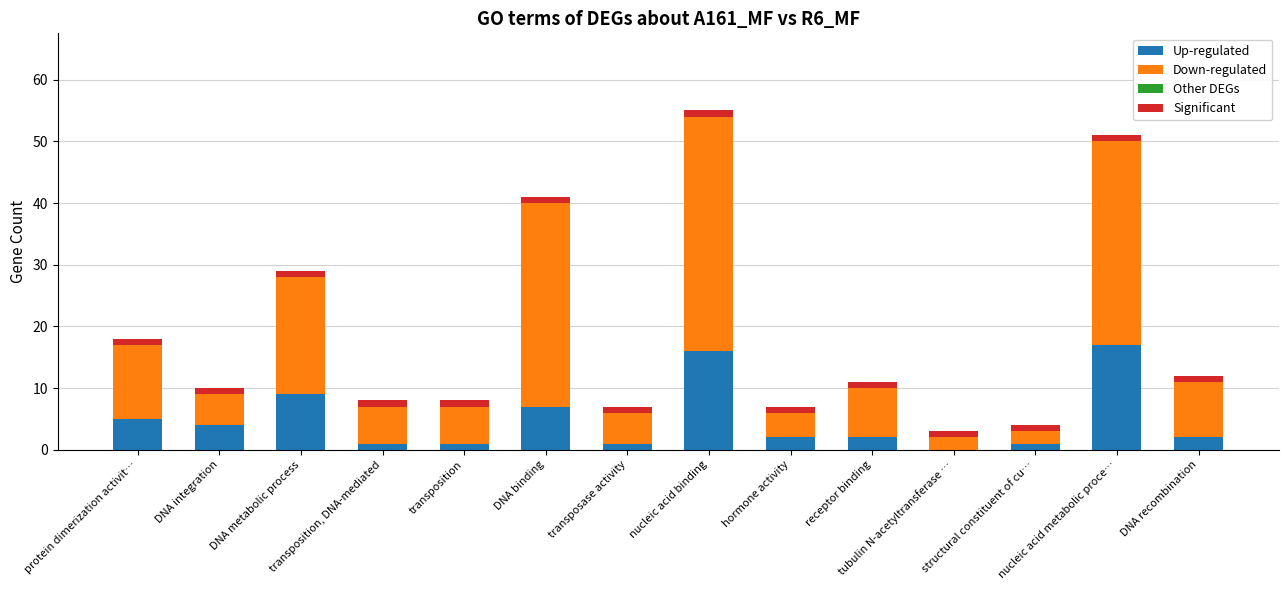

What is the sum of all Up-regulated values?

68